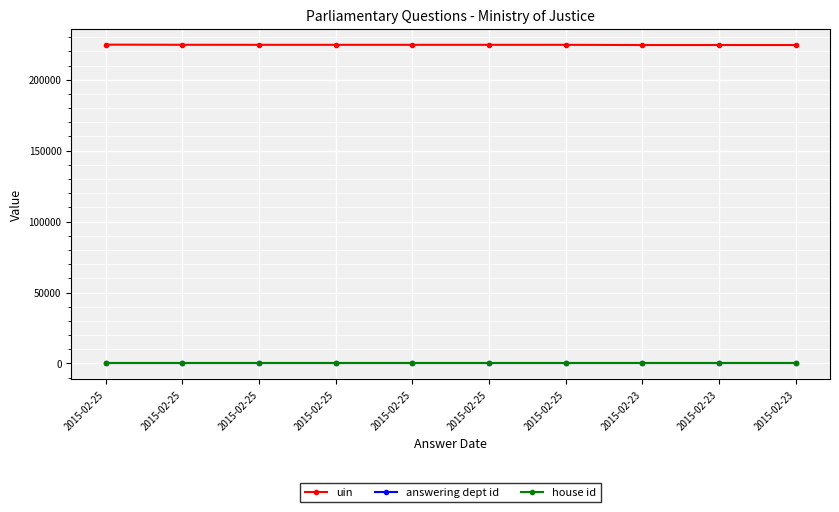

How many series are shown in this chart?

3